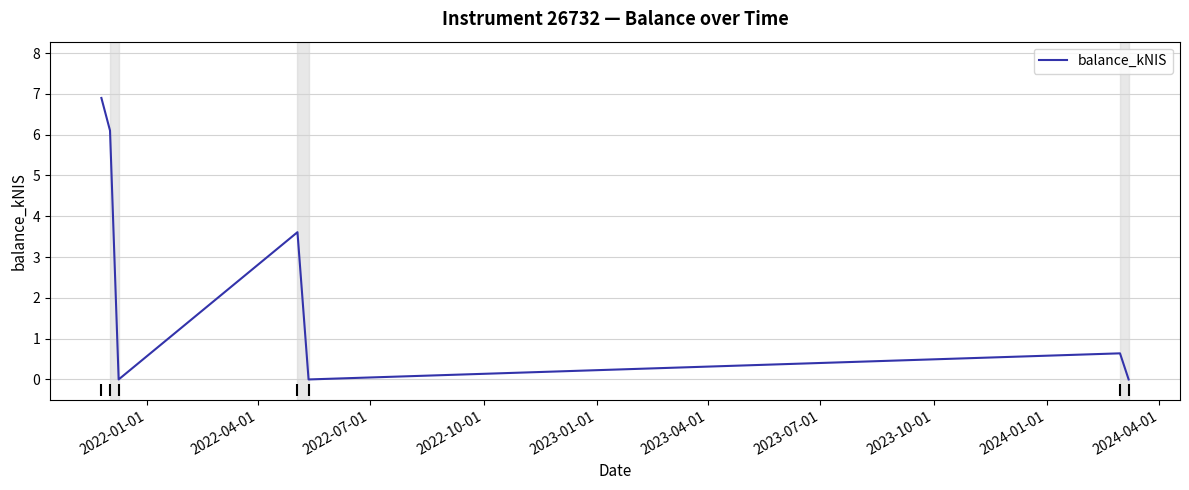

What is the difference between the maximum and minimum values?

6.9